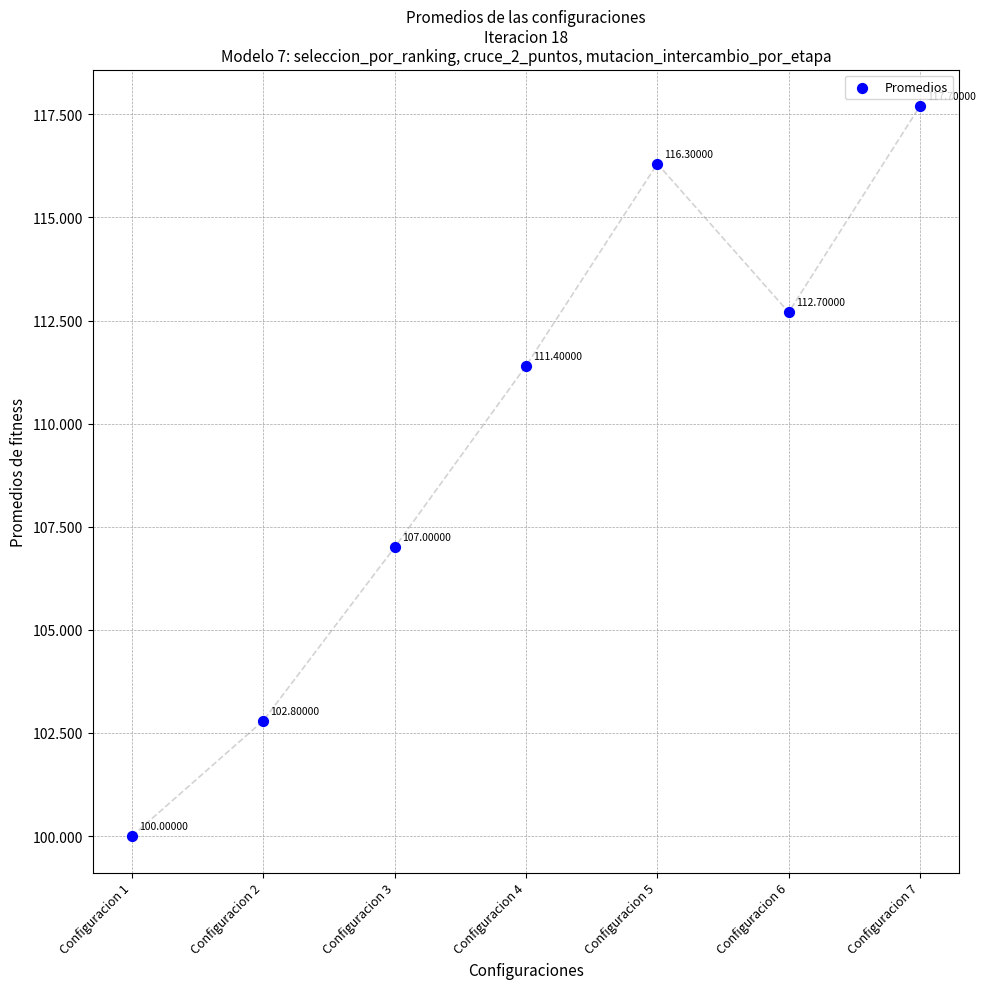

What is the average Y value?

109.7